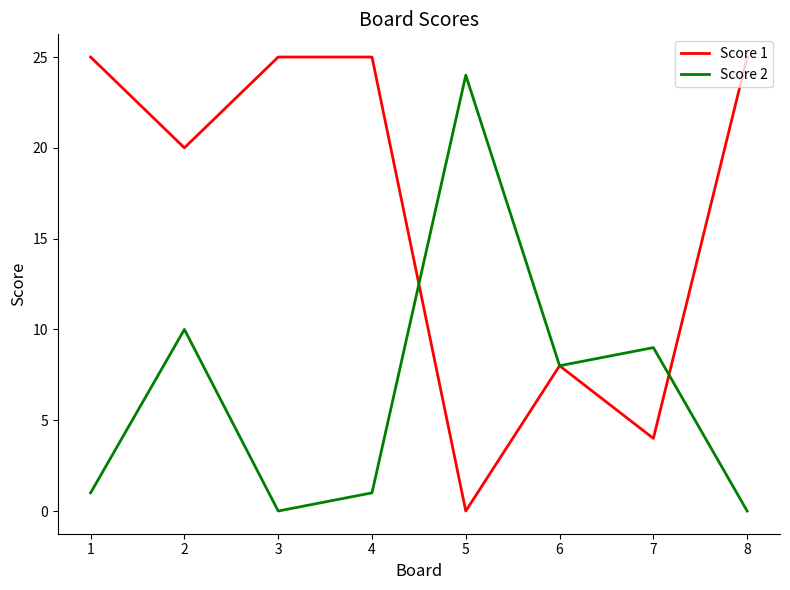

How many interior local valleys does the Score 1 series have?

3